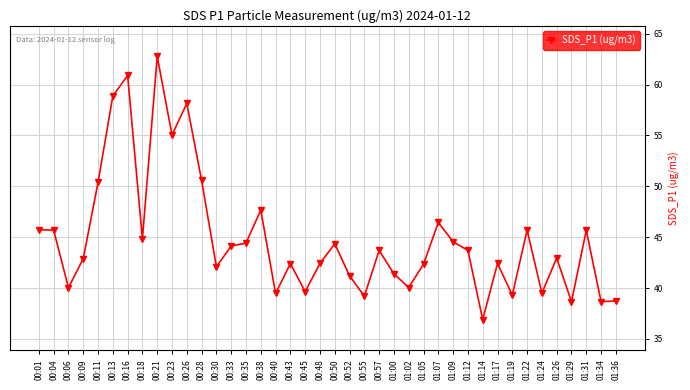

What is the sum of the values at 00:40 and 00:57?

83.2